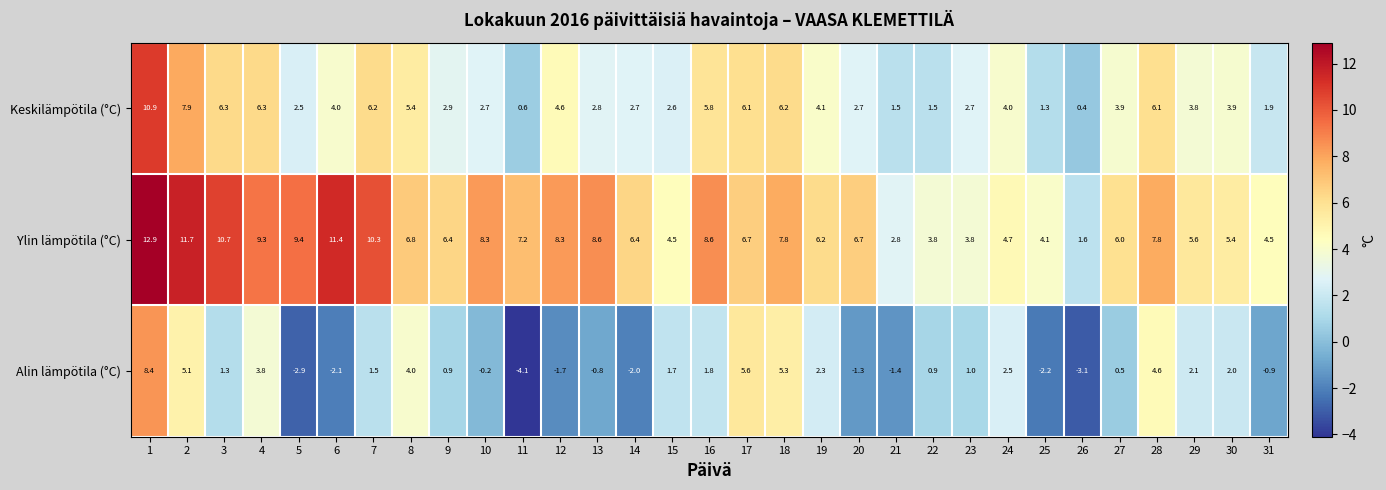

Rank the series by their maximum value, from highest to lowest.

Ylin lämpötila (°C), Keskilämpötila (°C), Alin lämpötila (°C)